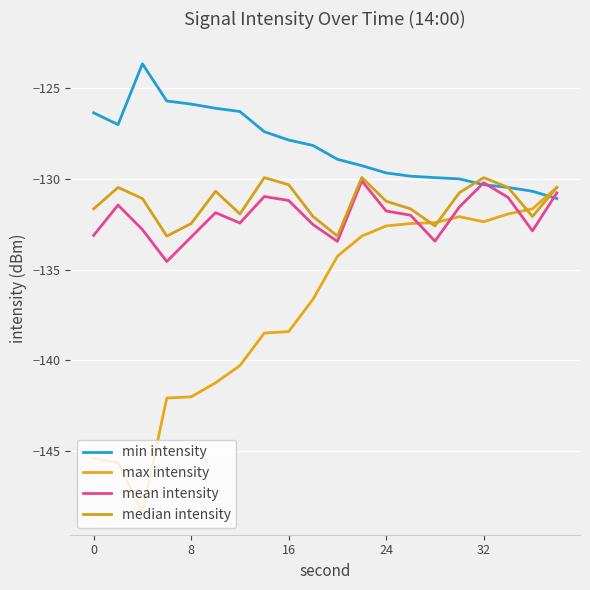

How many lines are shown in the chart?

4